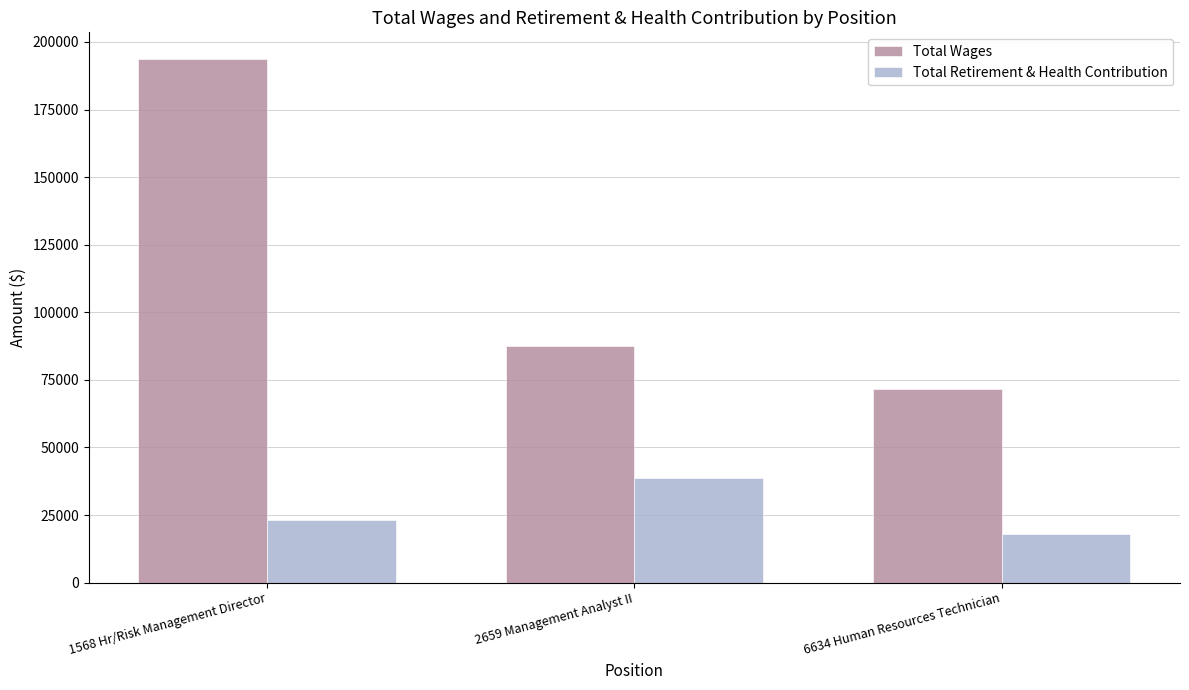

At which label does Total Wages reach its peak?

1568 Hr/Risk Management Director